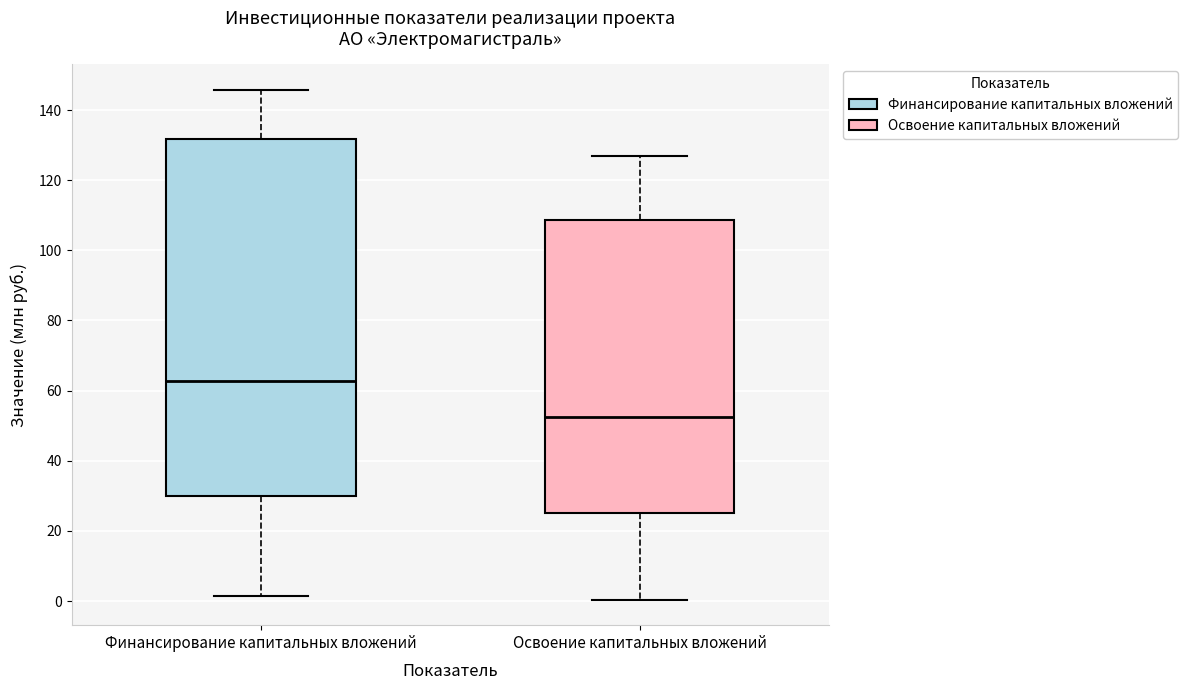

Reading left to right, transcribe this box plot: for each box, give where its median line is, the range the box spans, and where its two whiskers end, as read against the y-axis. The values are not printed on the chart, so give them approximately, as read against the axis.

Финансирование капитальных вложений: median 62, box 30 to 132, whiskers 2 to 146
Освоение капитальных вложений: median 52, box 26 to 108, whiskers 0 to 126